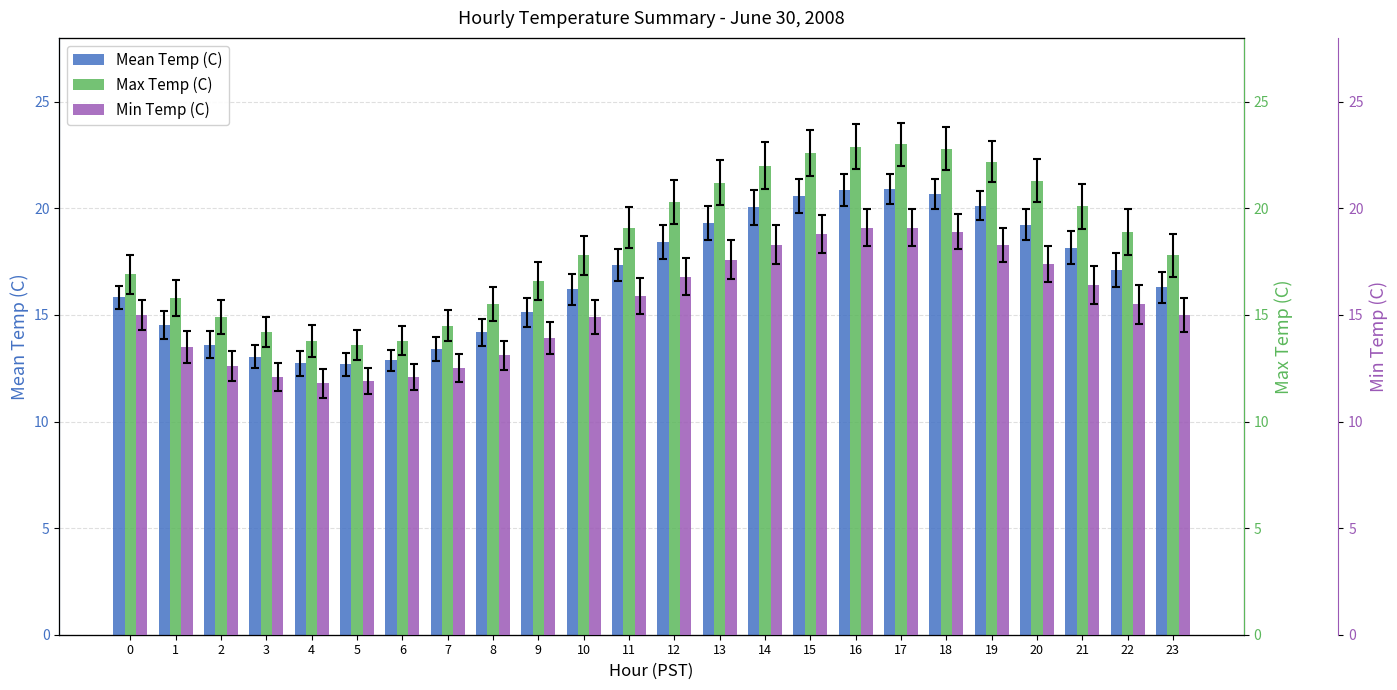

What is the value of the Max Temp (C) bar at the 15th from the left?

22.0